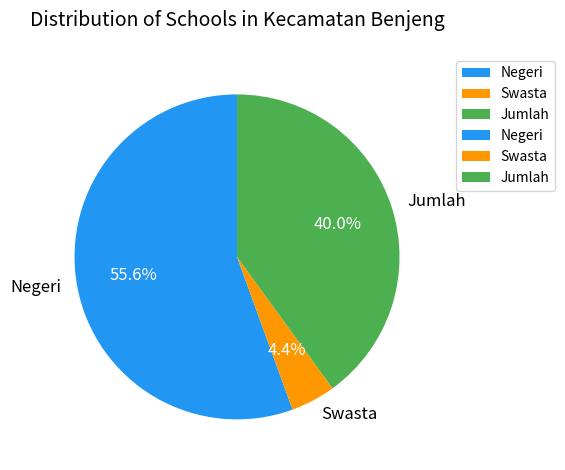

Between Jumlah and Negeri, which is larger?

Negeri